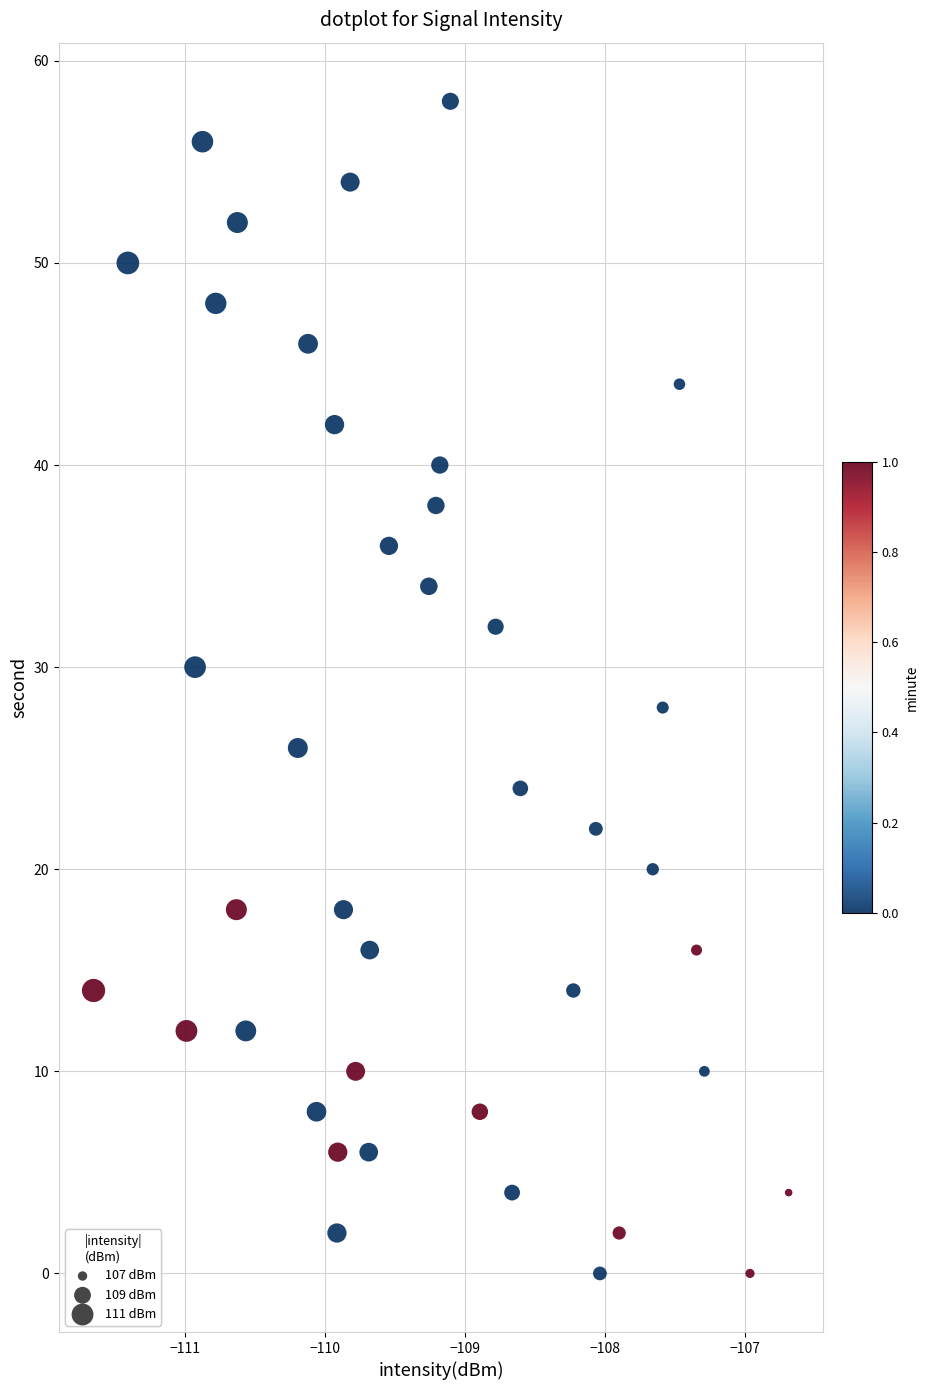

What is the range of Y values (max minus min)?

58